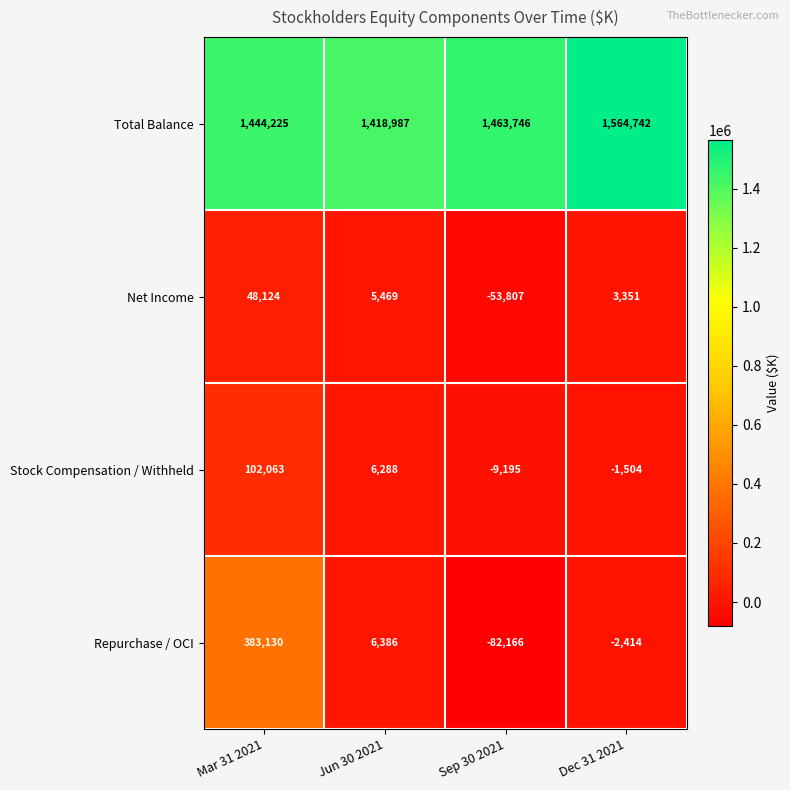

Which series has the largest range (max minus min)?

Repurchase / OCI